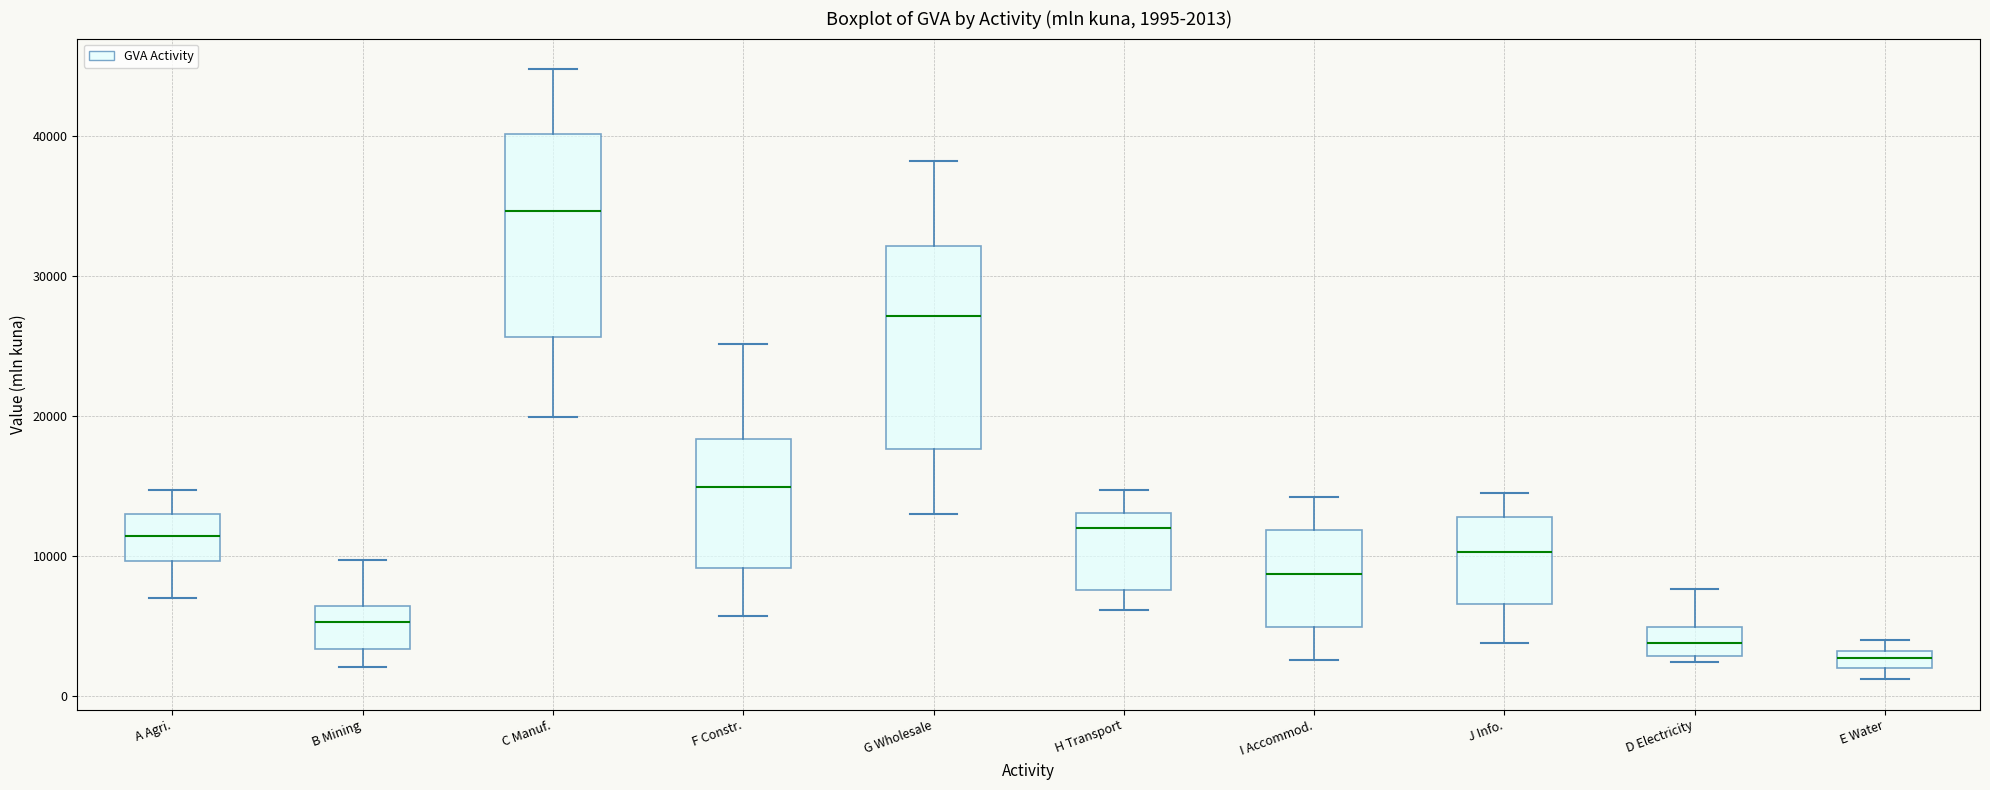

Which box's median line is the highest?

C Manuf.